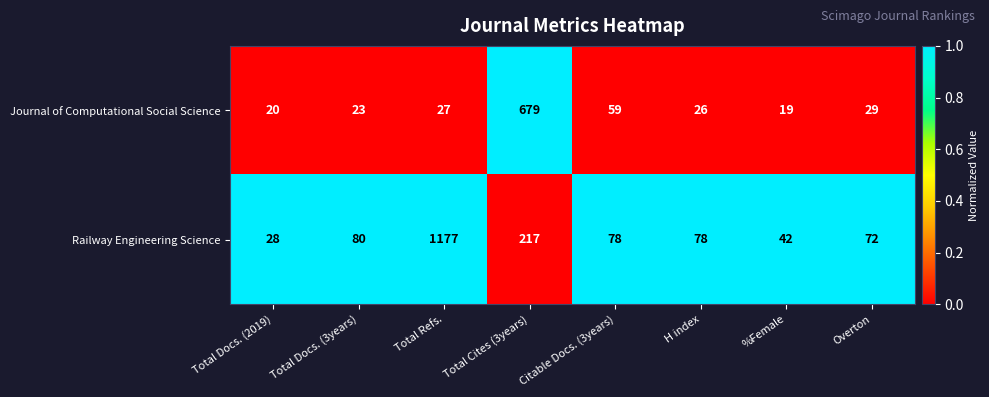

How many distinct data groups are displayed?

2